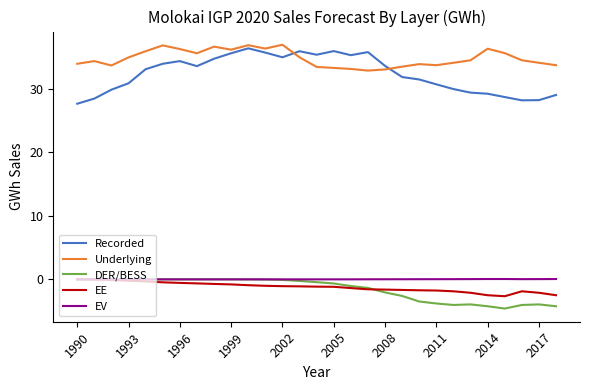

What is the greatest value displayed?

36.9